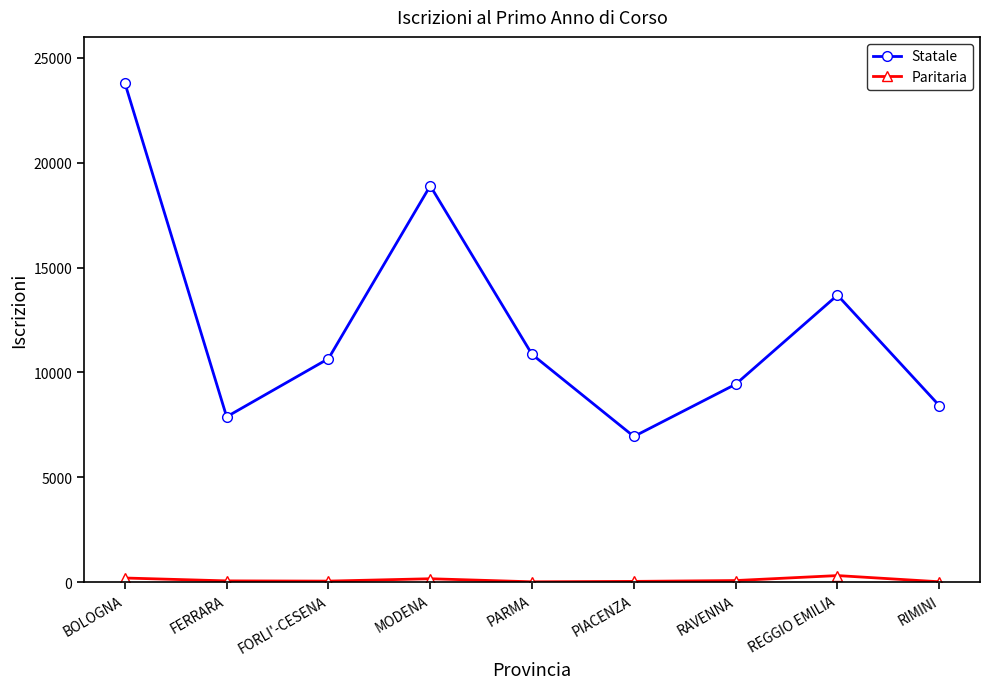

The Statale series shows 4194 at REGGIO EMILIA. True or false?

False